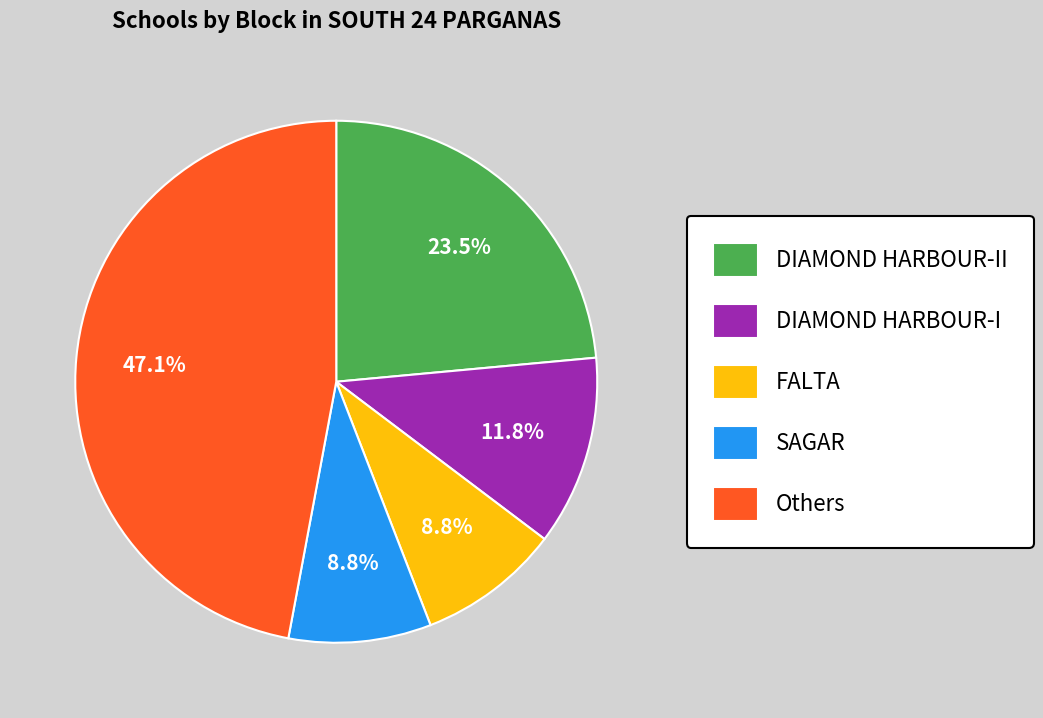

Which has a higher value, DIAMOND HARBOUR-I or SAGAR?

DIAMOND HARBOUR-I